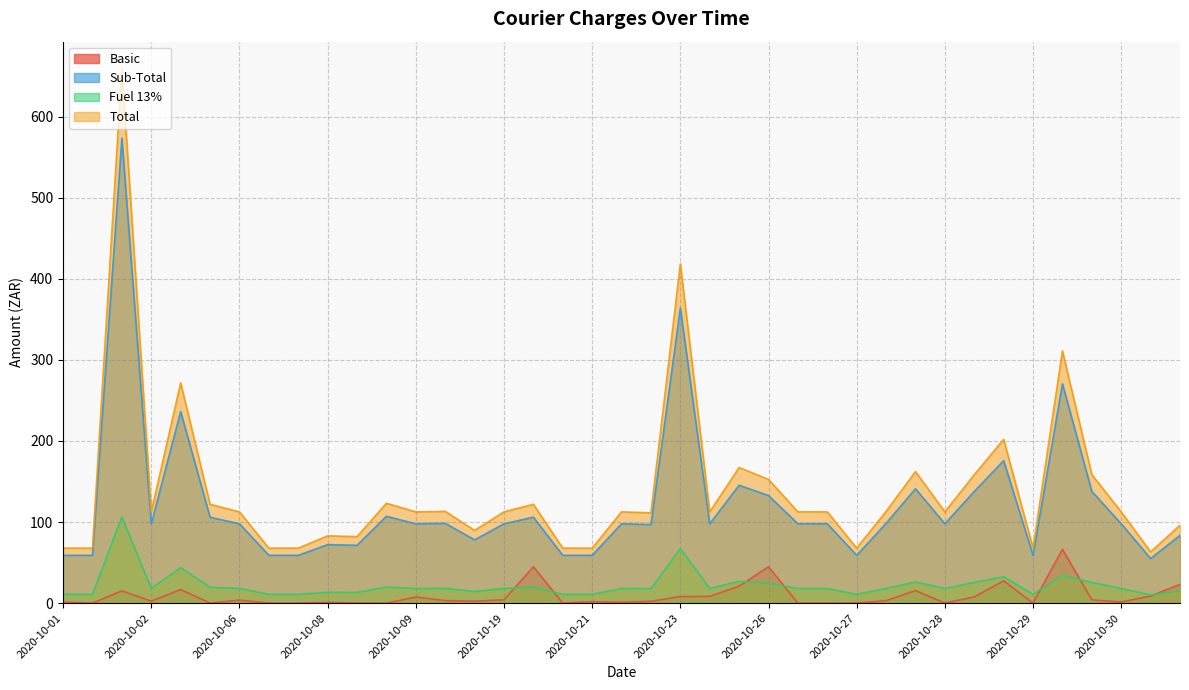

At which category is the sum across all series the highest?

2020-10-02